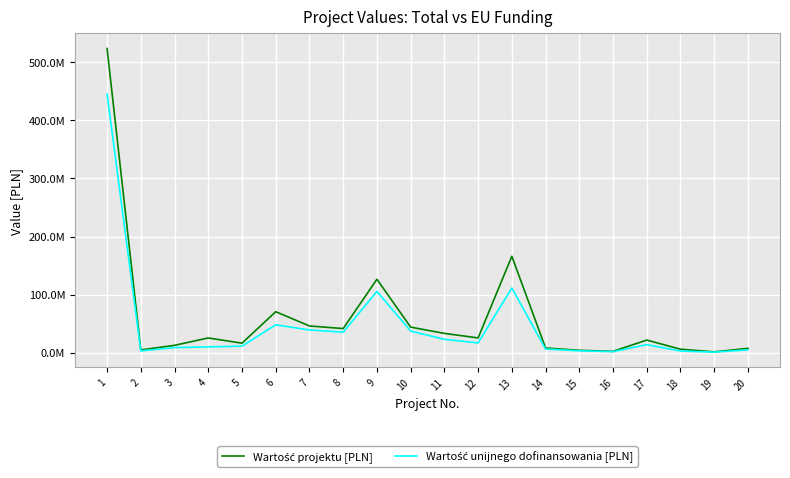

Is this an area chart (filled region under the line)?

No